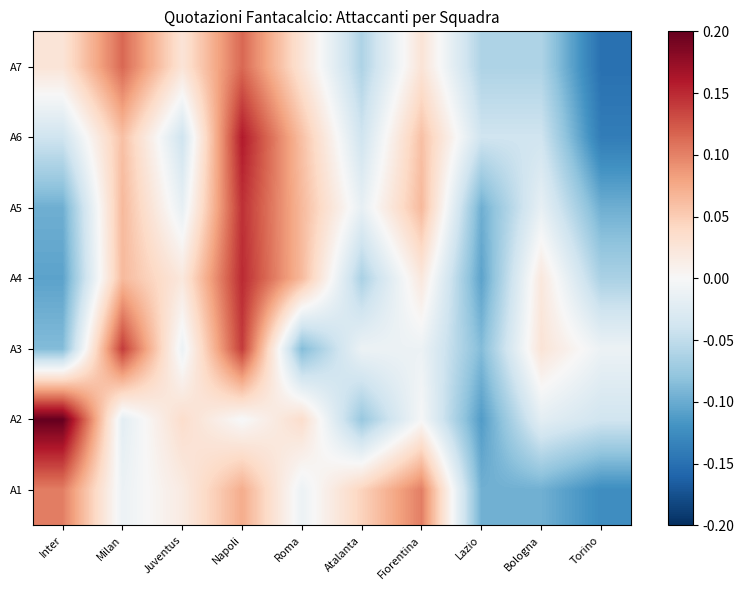

Count the number of categories in the chart.

10